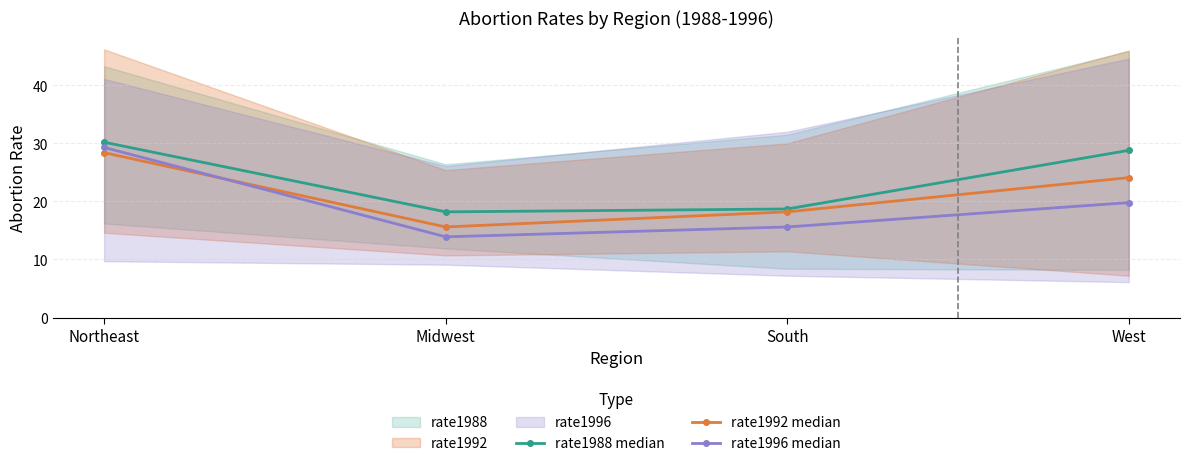

True or false: rate1992 median and rate1988 median intersect in this chart.

False